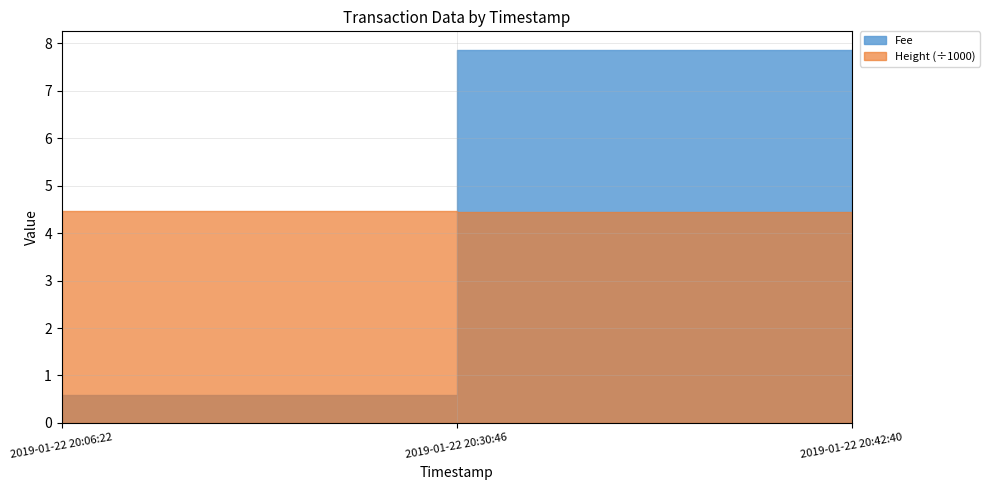

Reading right to left, what are all the values shown in this chart?

Fee: 2019-01-22 20:42:40=7.9	2019-01-22 20:30:46=0.6	2019-01-22 20:06:22=0.1
Height: 2019-01-22 20:42:40=4453.0	2019-01-22 20:30:46=4459.0	2019-01-22 20:06:22=4461.0